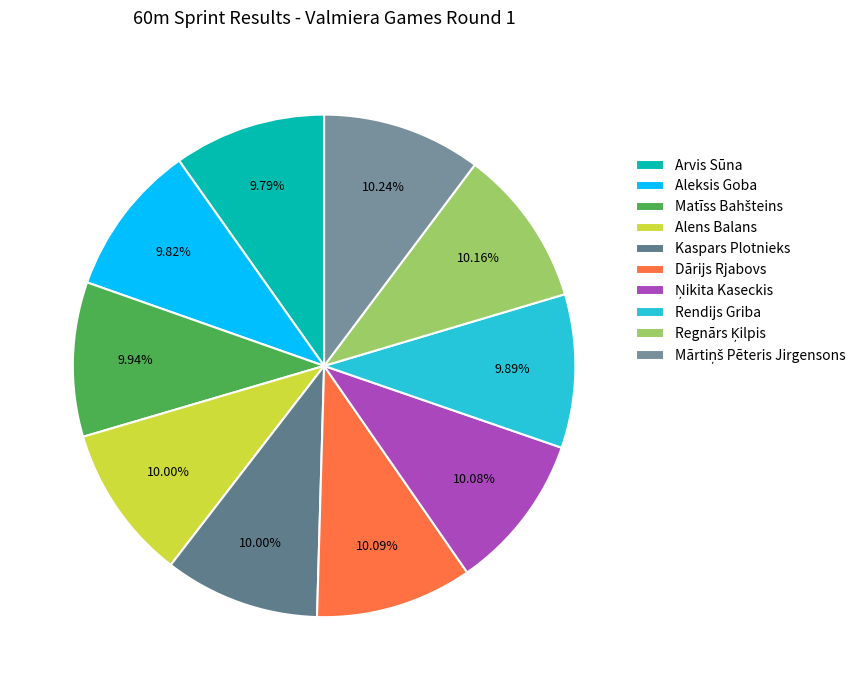

Does Aleksis Goba represent more than half of the total?

No